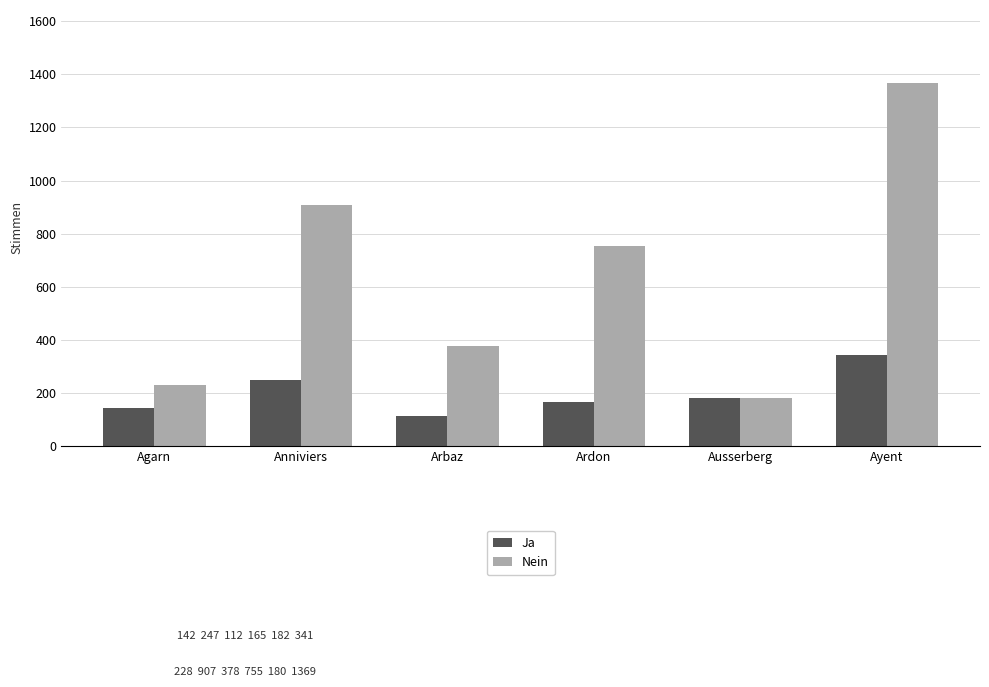

Reading left to right, what are all the values shown in this chart?

Ja: Agarn=142	Anniviers=247	Arbaz=112	Ardon=165	Ausserberg=182	Ayent=341
Nein: Agarn=228	Anniviers=907	Arbaz=378	Ardon=755	Ausserberg=180	Ayent=1369